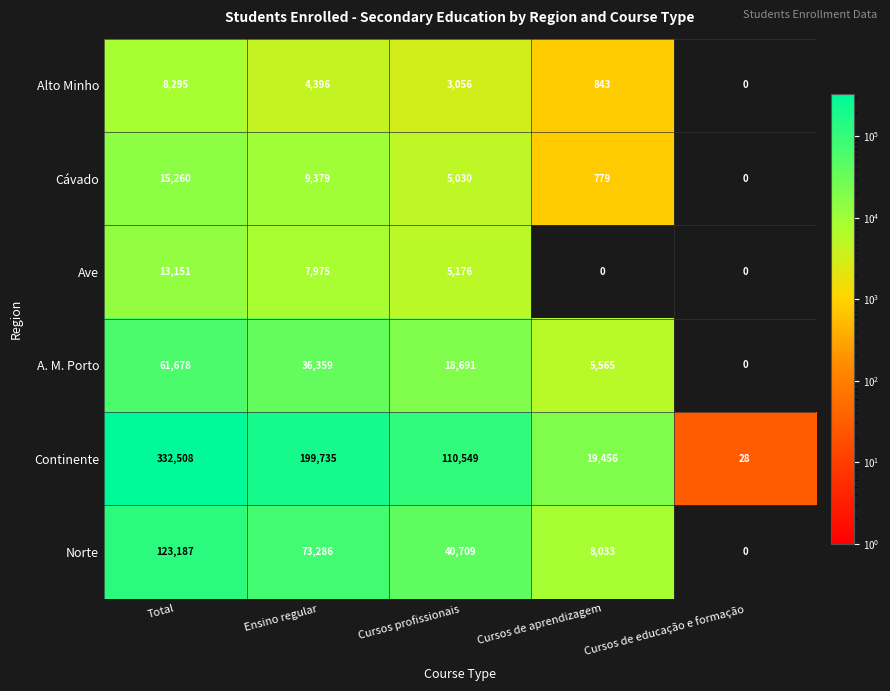

Count the number of categories in the chart.

5